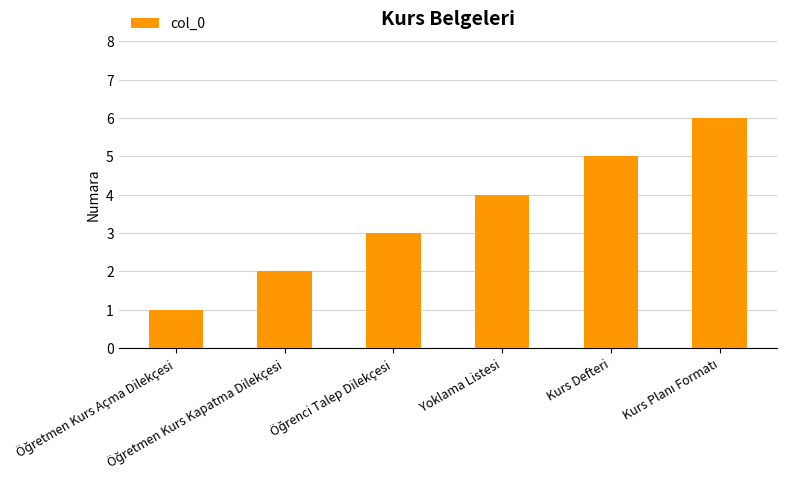

Count the number of data series in this chart.

1